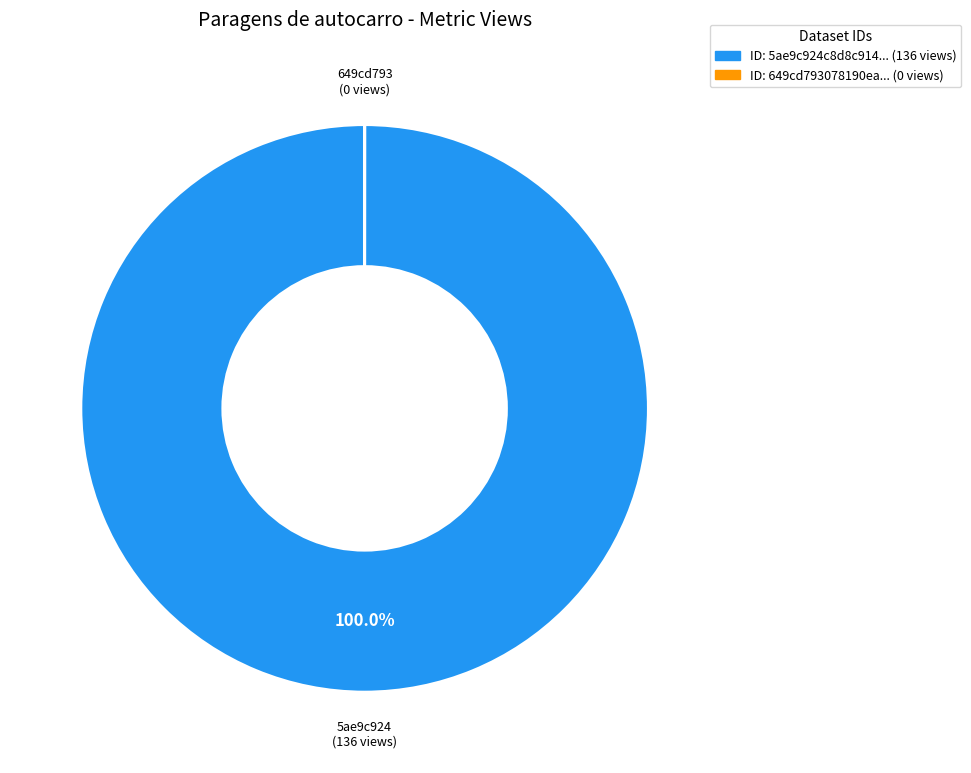

Is there a majority slice in this chart?

Yes